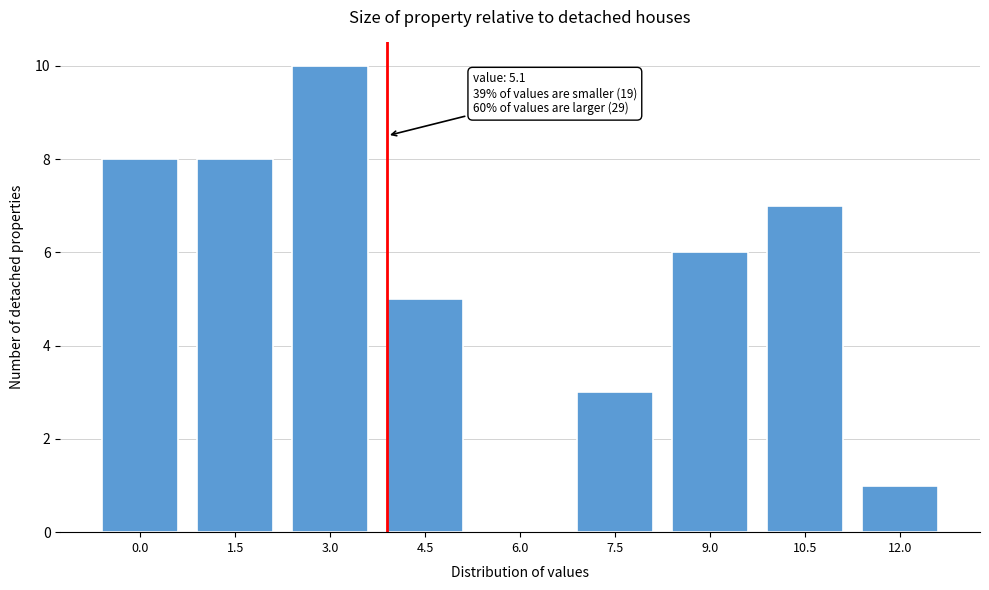

Reading right to left, transcribe all the data shown in this chart.

12.0=1	10.5=7	9.0=6	7.5=3	6.0=0	4.5=5	3.0=10	1.5=8	0.0=8